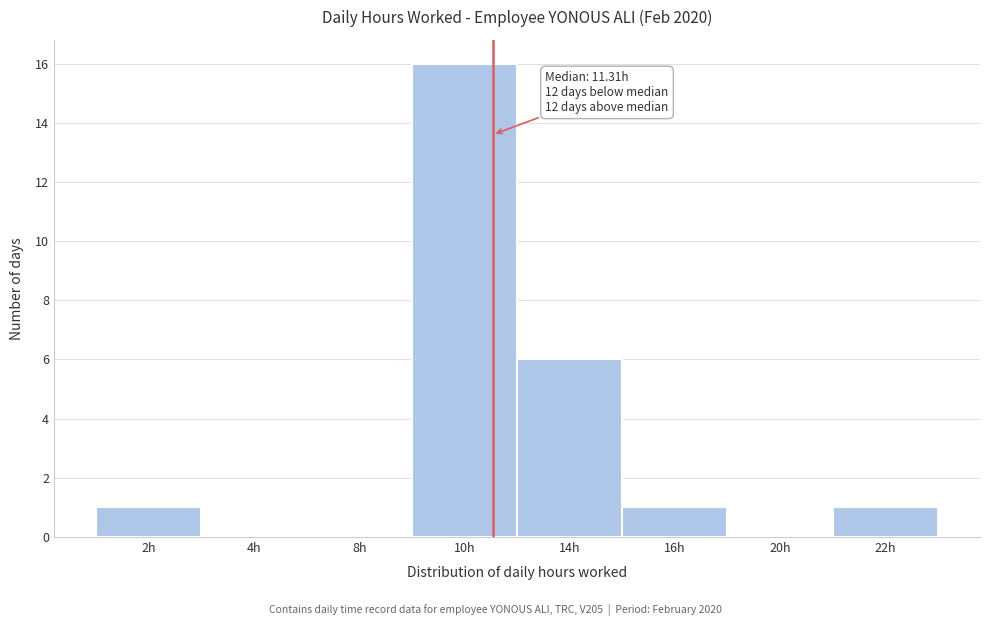

Reading left to right, what are all the values shown in this chart?

2h=1	4h=0	8h=0	10h=16	14h=6	16h=1	20h=0	22h=1